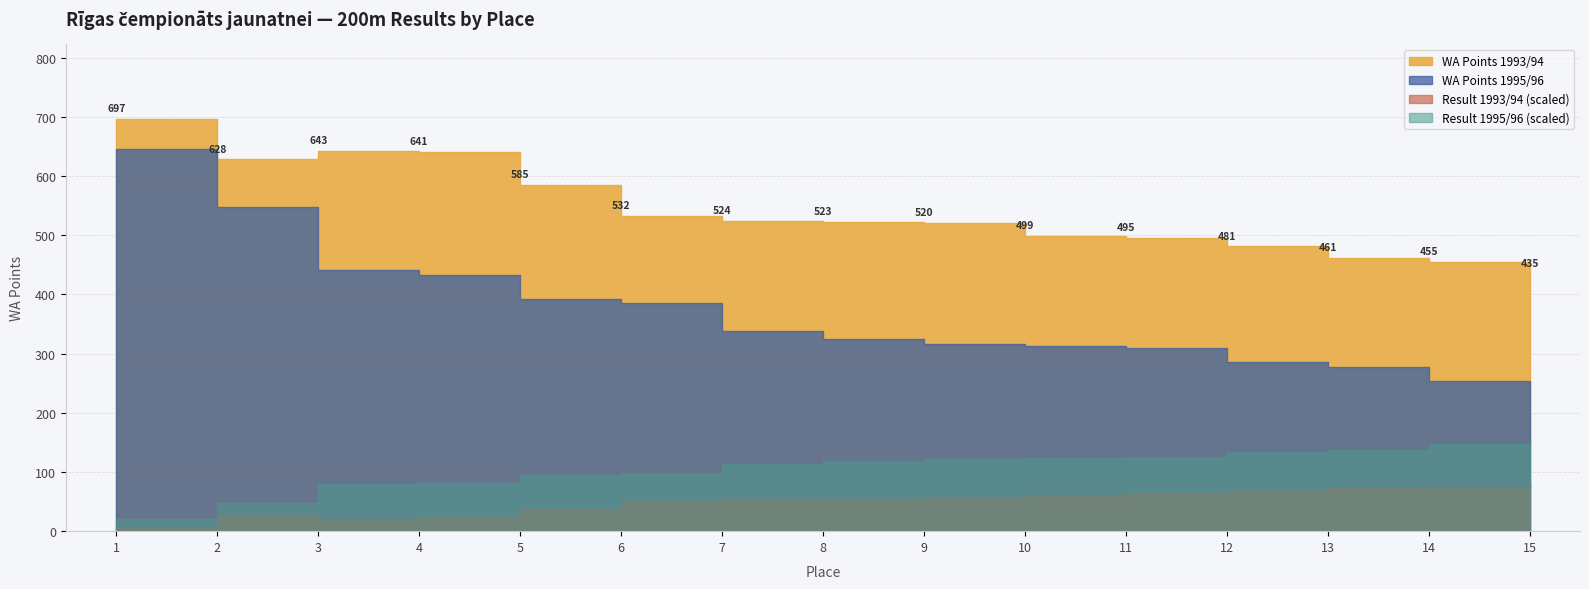

What is the difference between the maximum and minimum values in the Result_1993 series?

2.5